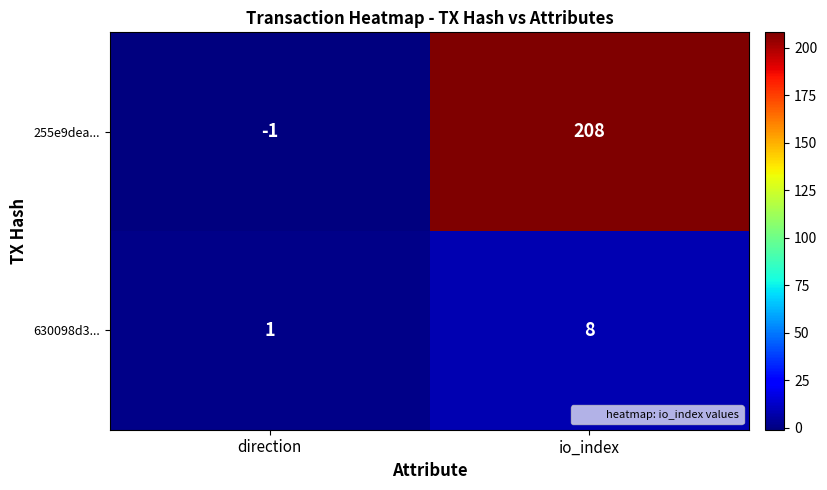

Rank the series at io_index from lowest to highest value.

630098d3..., 255e9dea...